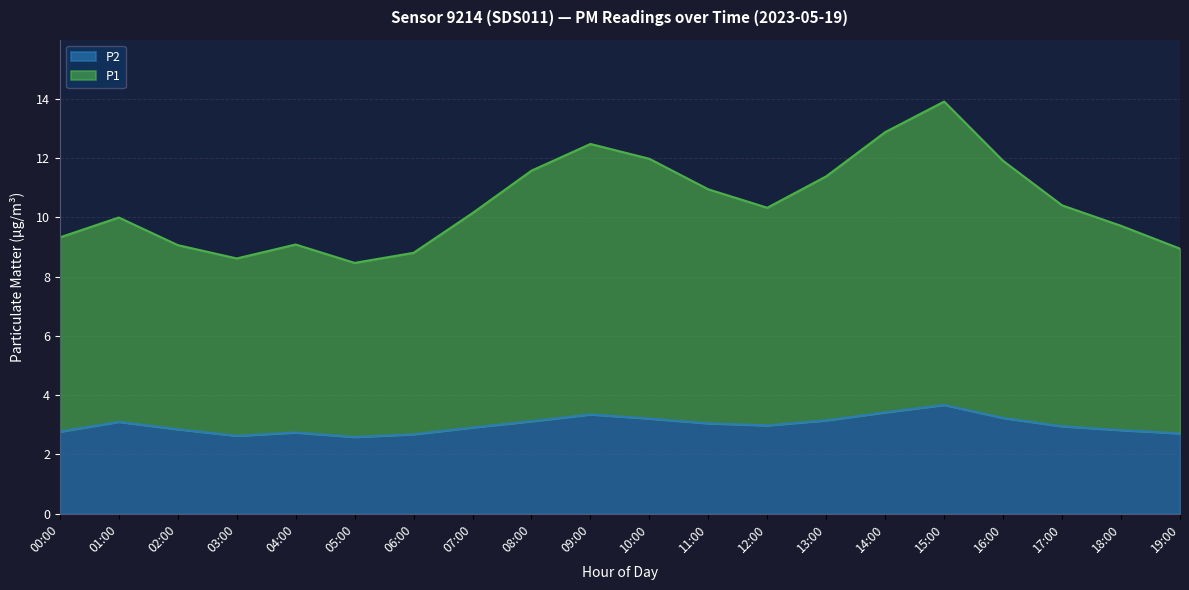

True or false: P1 and P2 intersect in this chart.

False